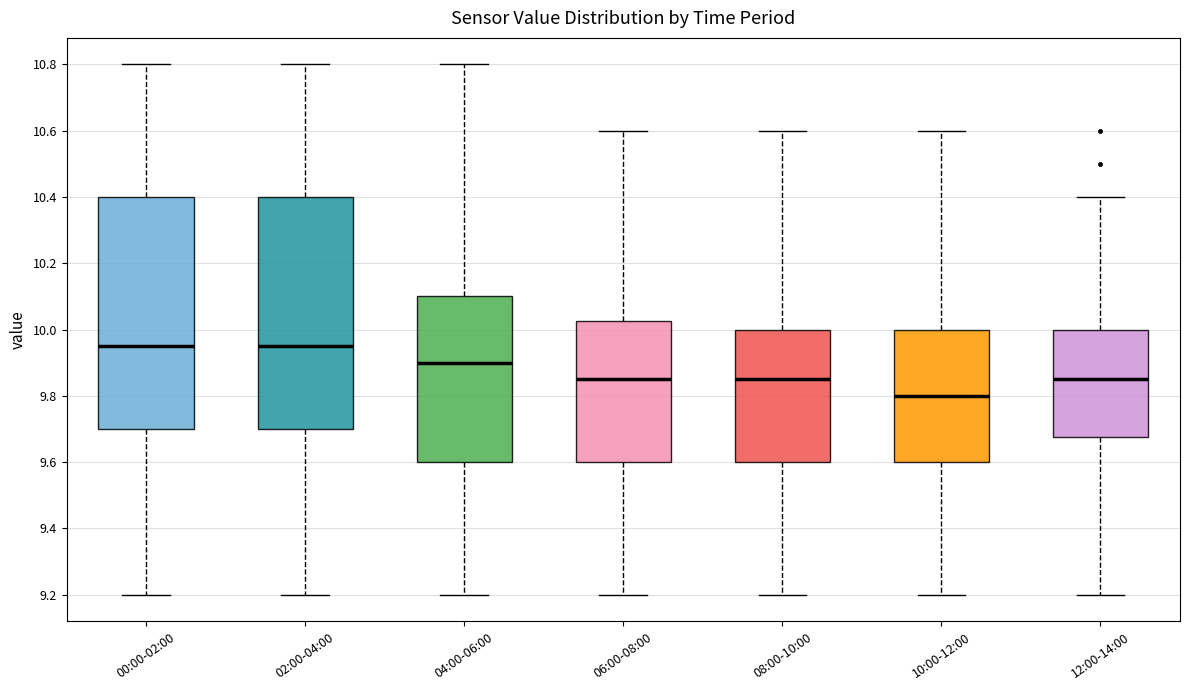

Which box's median line is the lowest?

10:00-12:00